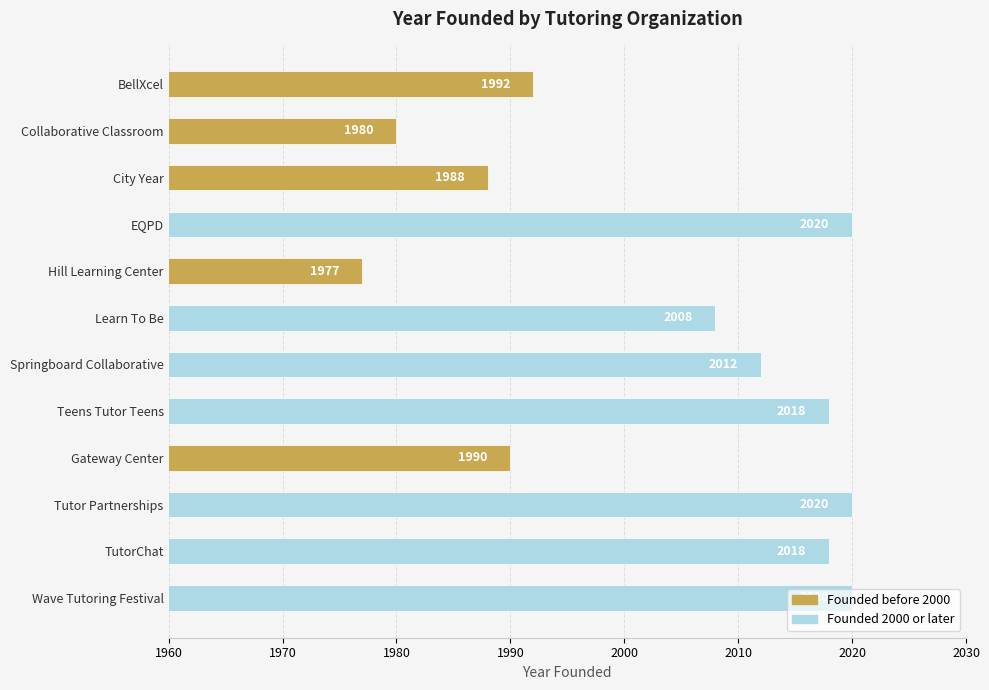

Is it true that the value at TutorChat is 2018?

True